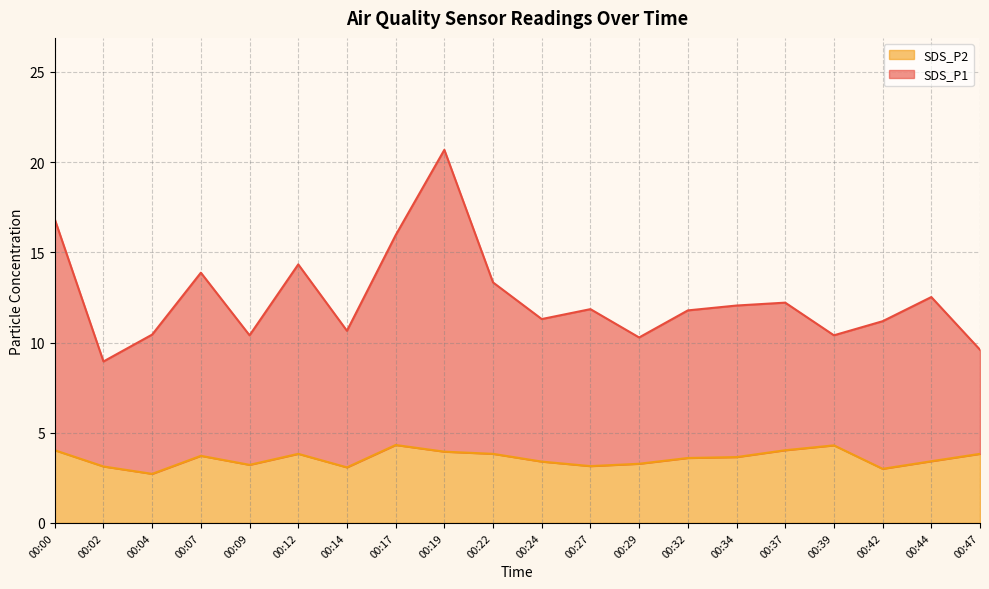

Reading right to left, what are all the values shown in this chart?

SDS_P1: 9.6	12.5	11.2	10.4	12.2	12.1	11.8	10.3	11.8	11.3	13.3	20.7	16.0	10.7	14.3	10.4	13.9	10.4	8.9	16.8
SDS_P2: 3.8	3.4	3.0	4.3	4.0	3.6	3.6	3.3	3.1	3.4	3.8	4.0	4.3	3.1	3.8	3.2	3.7	2.7	3.1	4.0